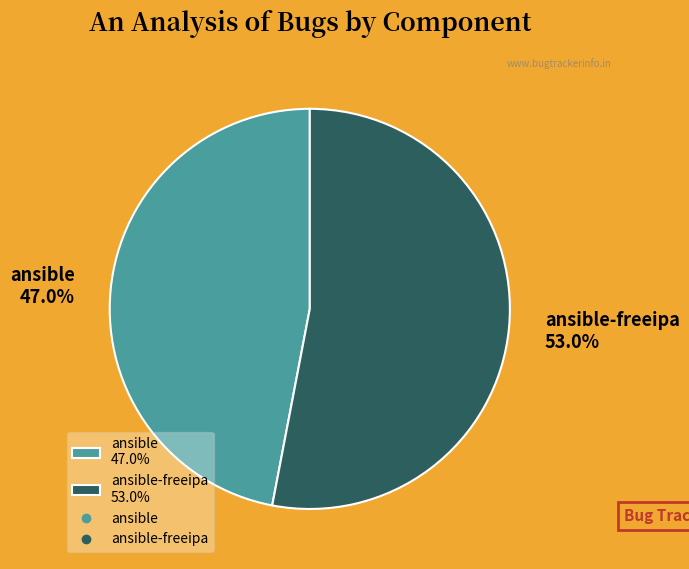

Combined, do ansible-freeipa 53.0% and ansible 47.0% account for over 50%?

Yes